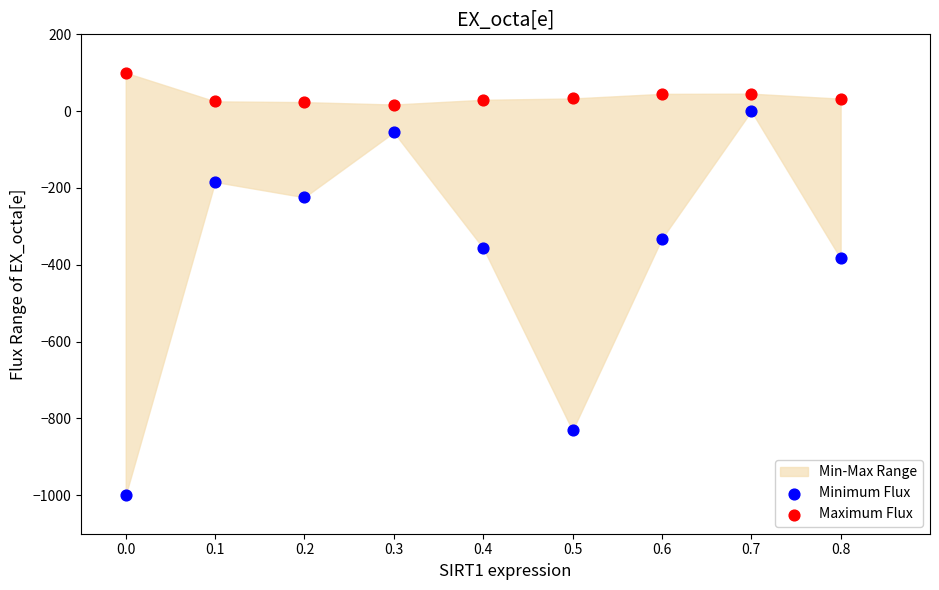

Which series contains the highest Y value?

Maximum Flux